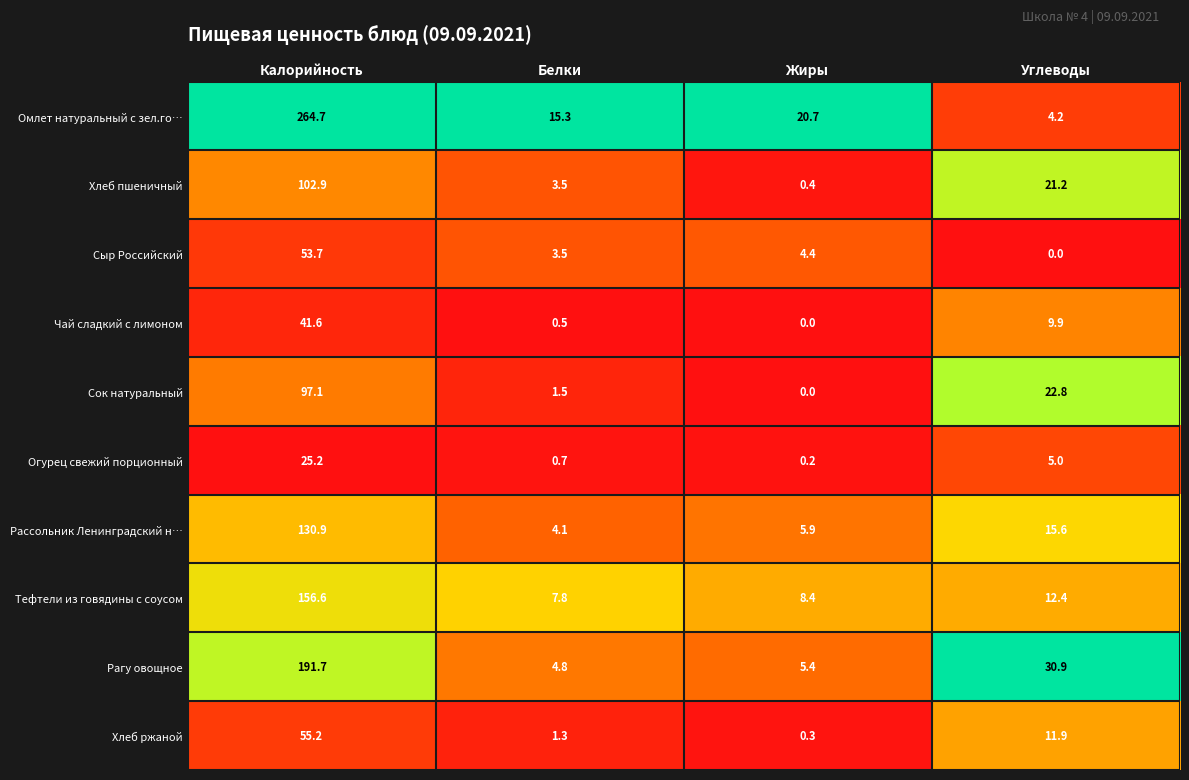

What is the sum of the Огурец свежий порционный values at Углеводы and Калорийность?

30.2